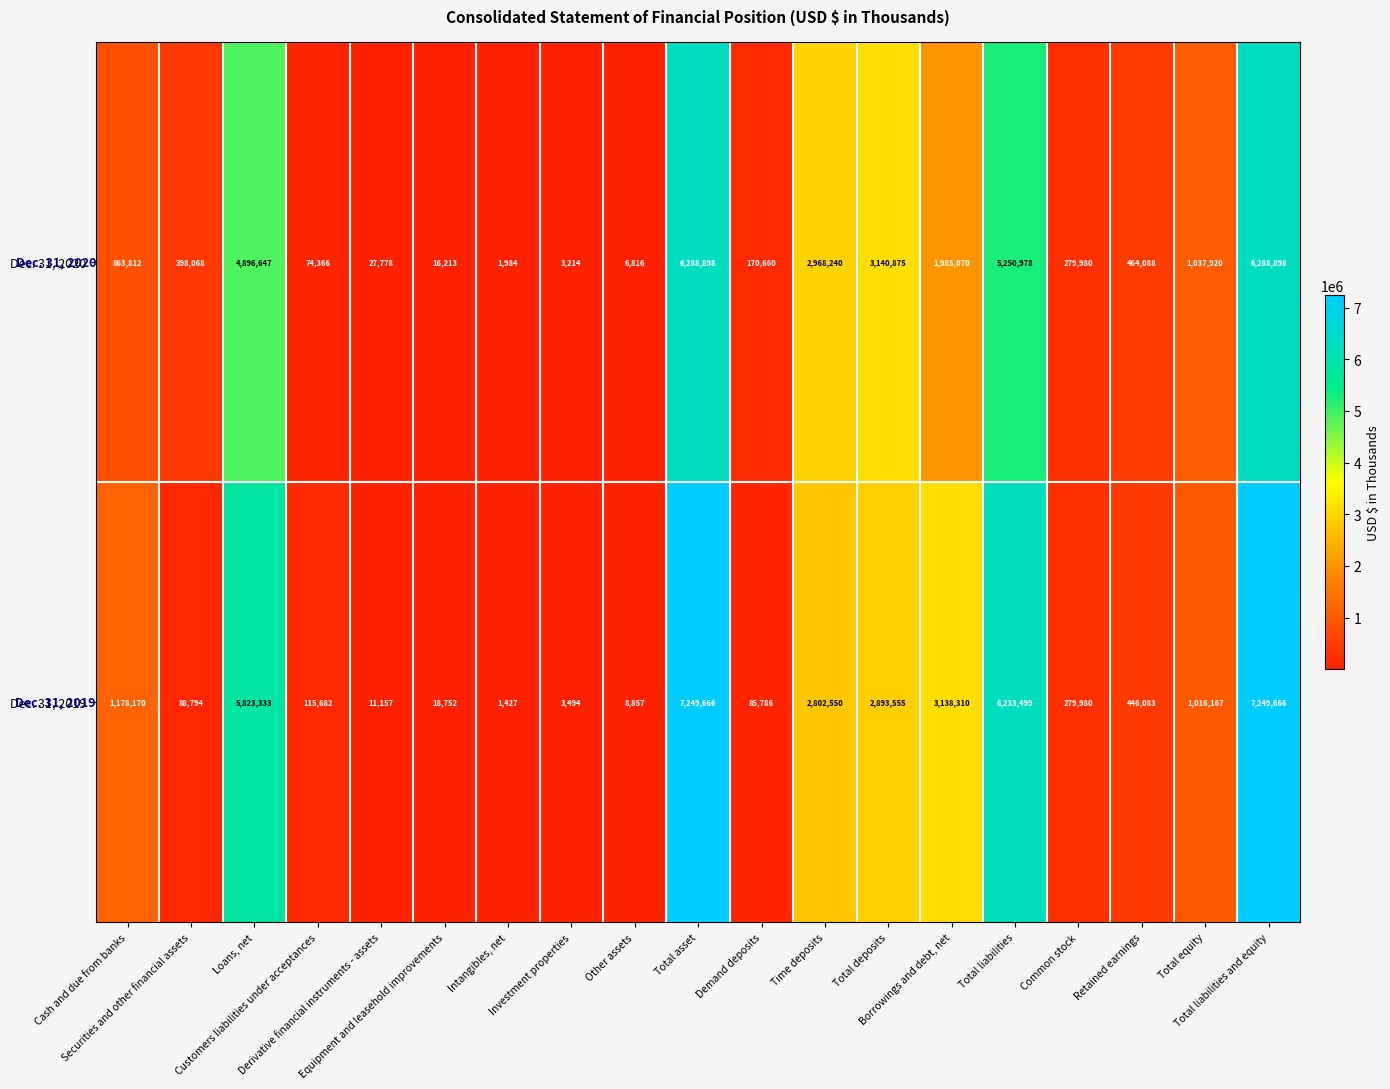

List the series in order of their overall mean, lowest first.

Dec. 31, 2020, Dec. 31, 2019